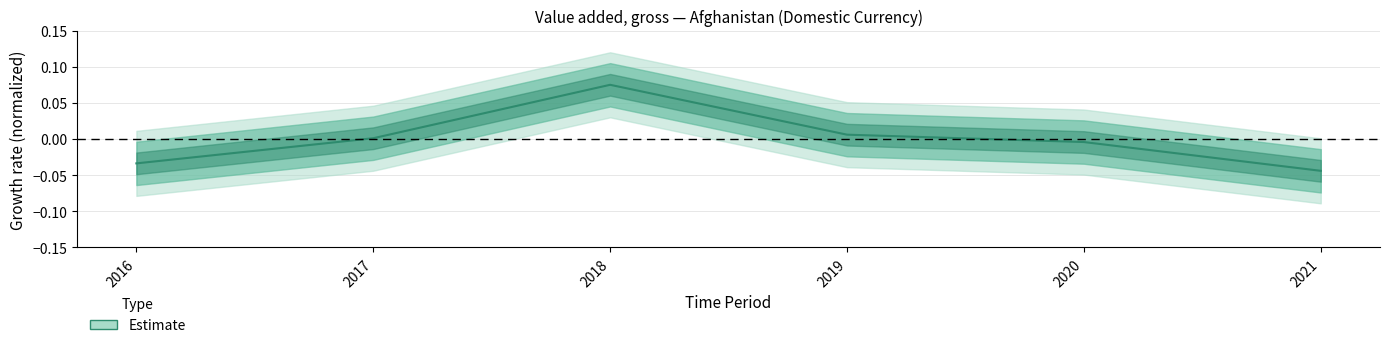

At which category does the data reach its first local peak?

2018